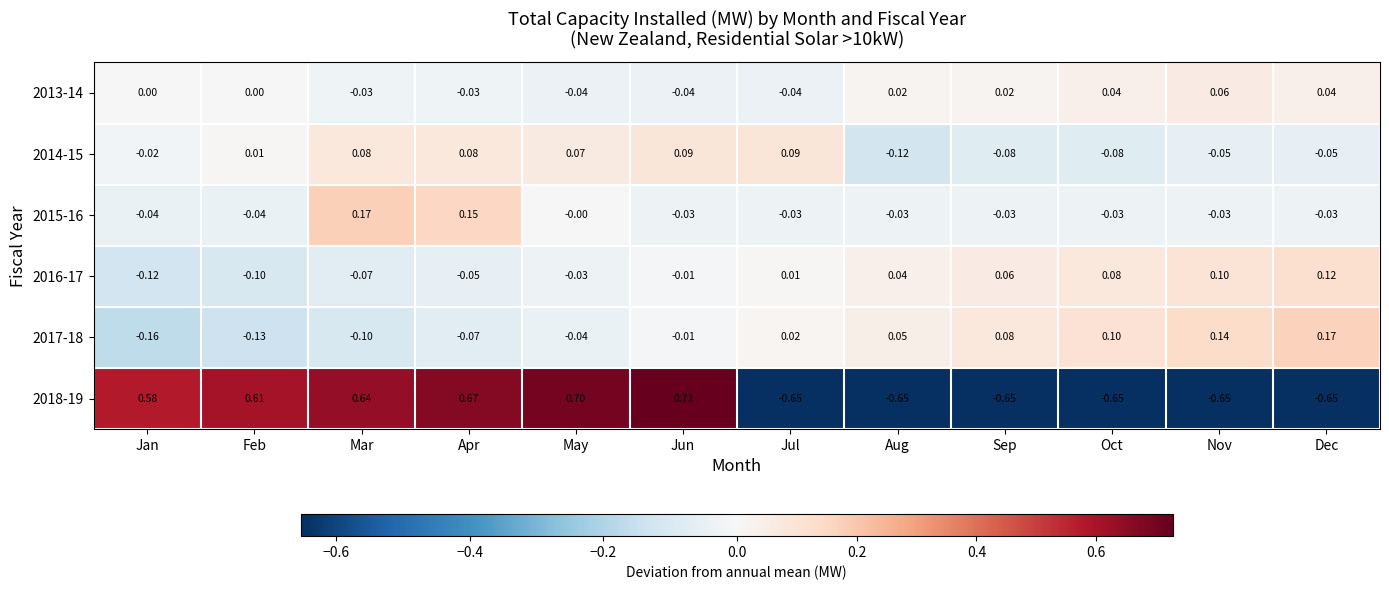

At which category does the chart reach its peak across all series?

Jun